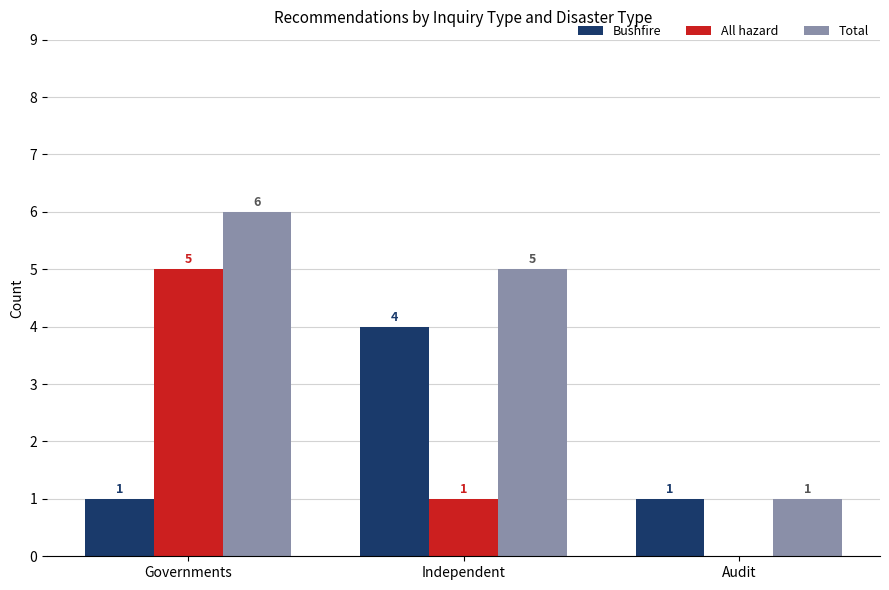

What is the sum of the Bushfire values at Independent and Audit?

5